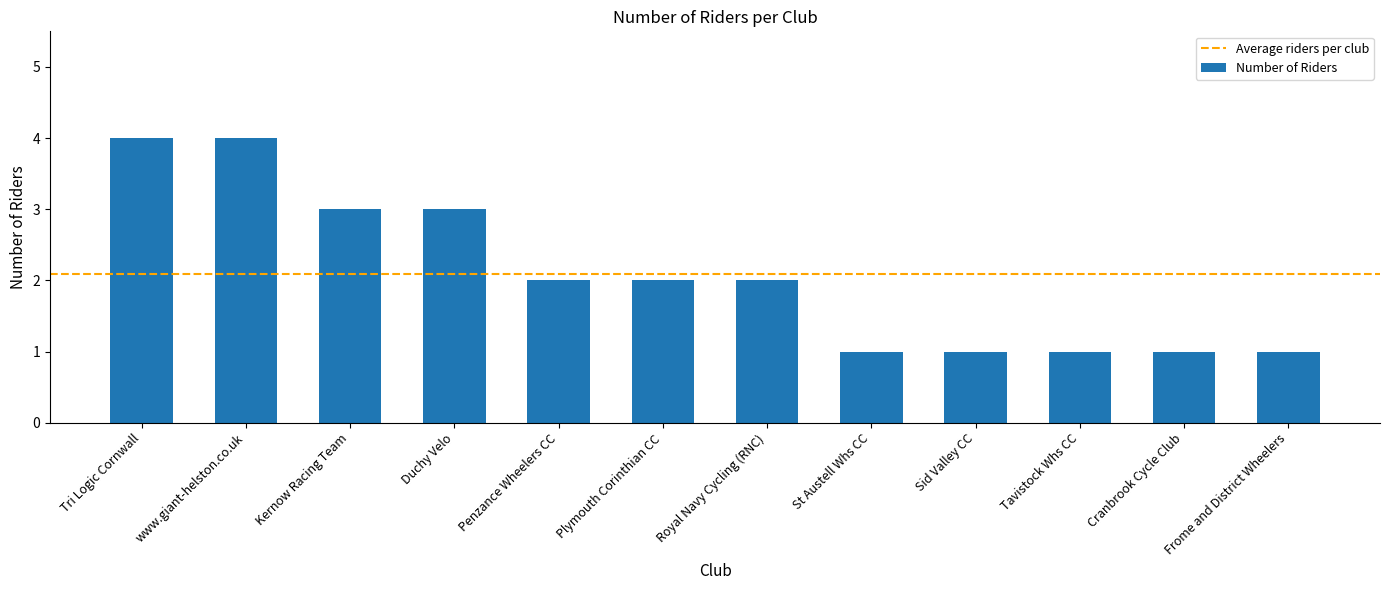

What is the change in value from Duchy Velo to Royal Navy Cycling (RNC)?

-1